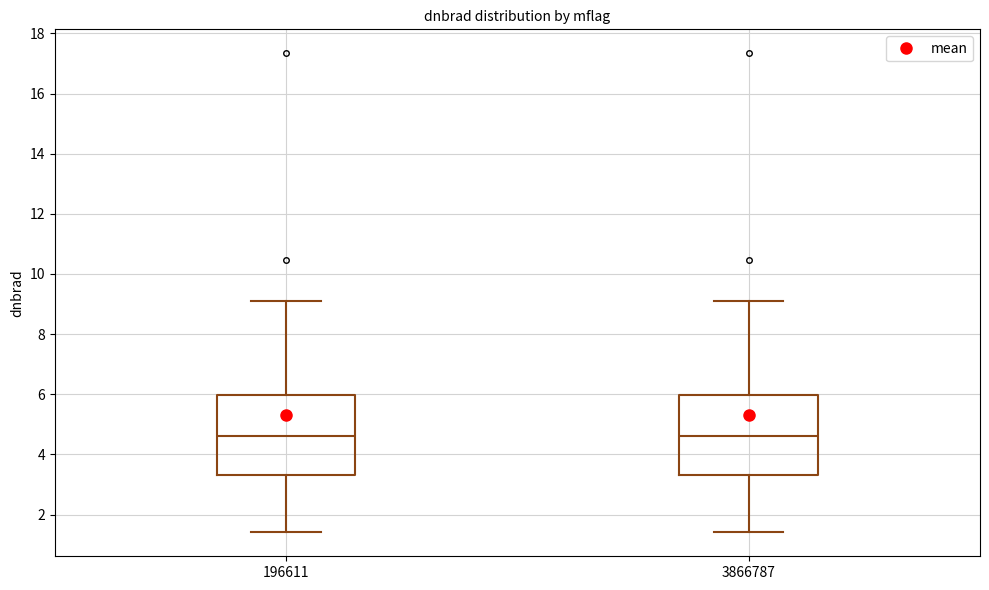

Where is the lower edge of the box at x = 3866787 on the y-axis? The values are not printed on the chart, so give them approximately, as read against the axis.

3.4